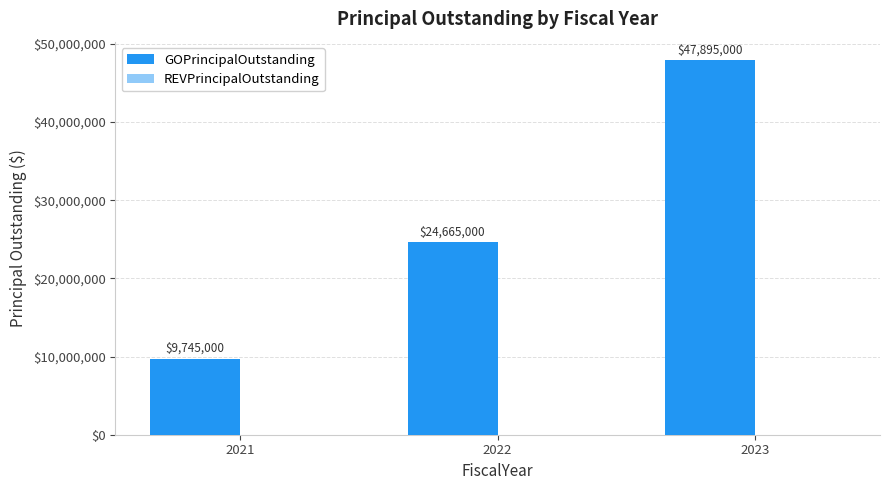

How many series are shown in this chart?

1